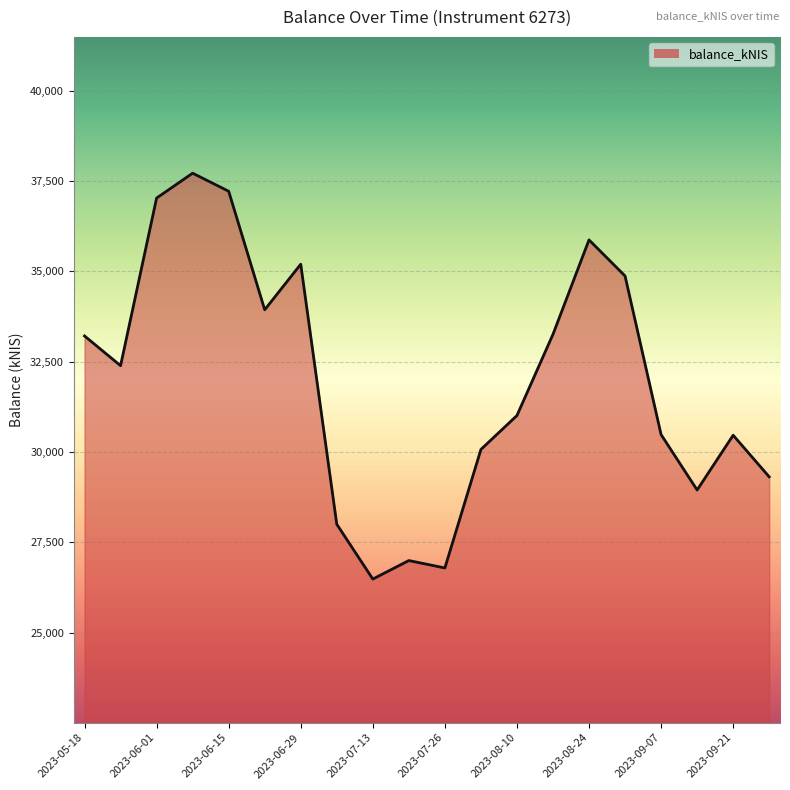

What is the greatest value displayed?

37718.9